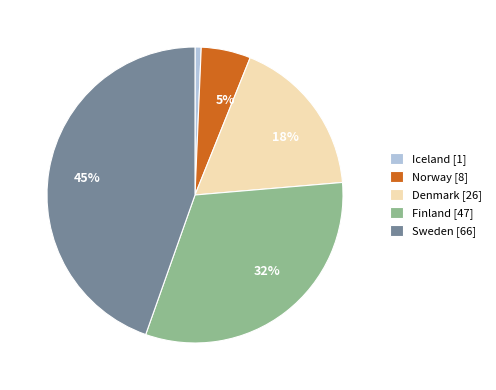

Does any single category account for the majority?

No